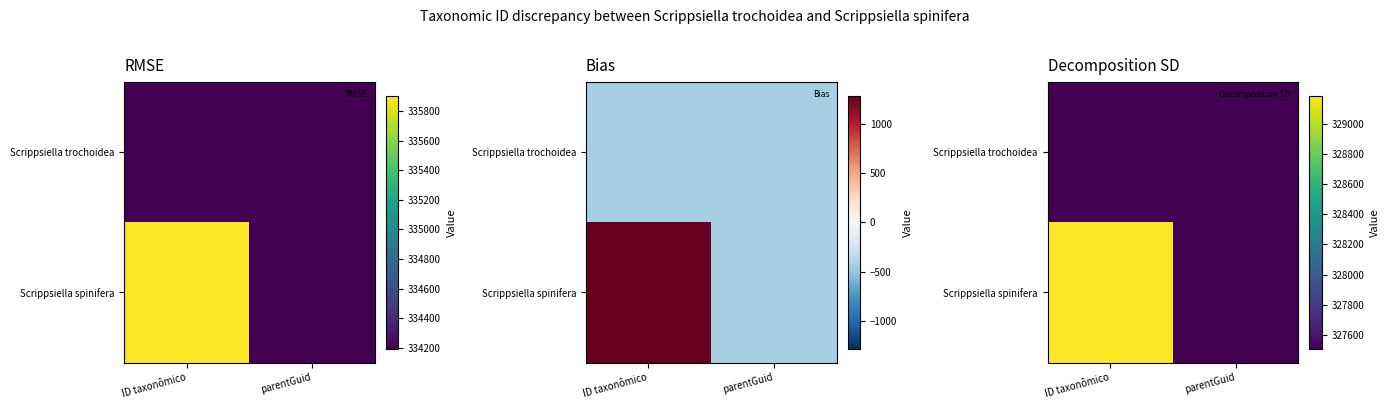

What is the sum of the Scrippsiella trochoidea values at parentGuid and ID taxonômico?

655024.2